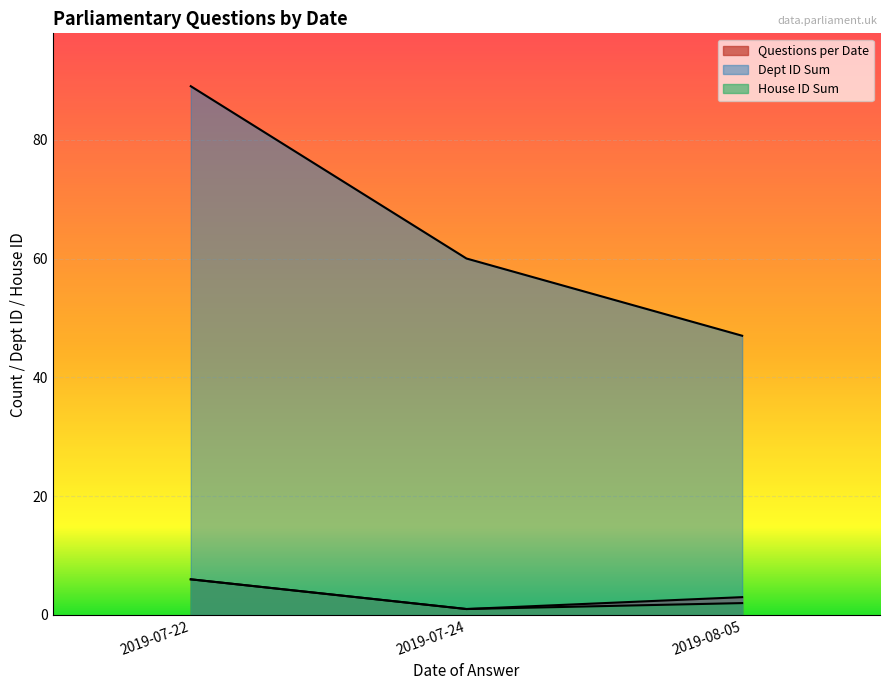

What is the label of the 6th point from the right?

2019-07-22